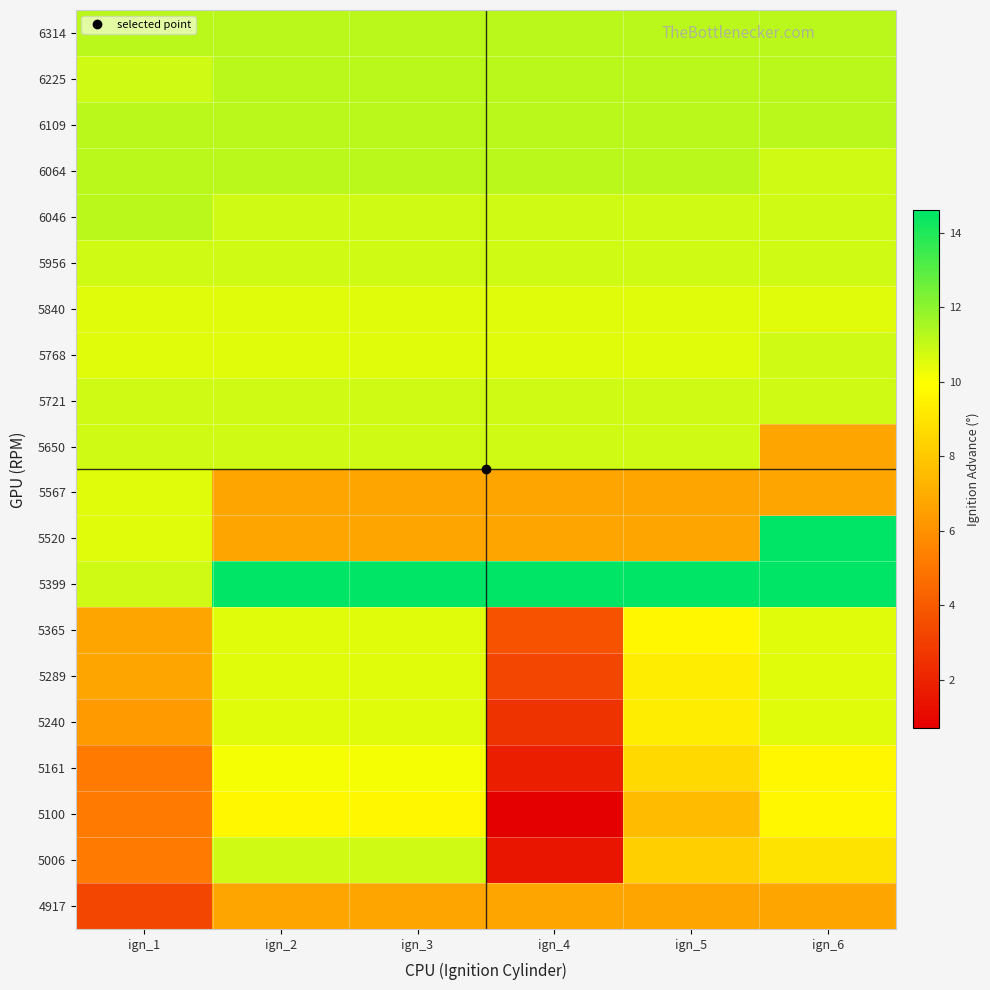

Reading right to left, list all the values displayed in this chart.

4917: ign_6=6.7	ign_5=6.7	ign_4=6.7	ign_3=6.7	ign_2=6.7	ign_1=3.3
5006: ign_6=9.0	ign_5=8.2	ign_4=1.5	ign_3=10.8	ign_2=10.8	ign_1=5.2
5100: ign_6=9.7	ign_5=7.5	ign_4=0.7	ign_3=9.7	ign_2=9.7	ign_1=5.2
5161: ign_6=9.7	ign_5=8.6	ign_4=1.8	ign_3=10.1	ign_2=10.1	ign_1=5.2
5240: ign_6=10.5	ign_5=9.3	ign_4=2.6	ign_3=10.5	ign_2=10.5	ign_1=6.3
5289: ign_6=10.5	ign_5=9.3	ign_4=3.3	ign_3=10.5	ign_2=10.5	ign_1=6.7
5365: ign_6=10.5	ign_5=9.7	ign_4=3.7	ign_3=10.5	ign_2=10.5	ign_1=6.7
5399: ign_6=14.6	ign_5=14.6	ign_4=14.6	ign_3=14.6	ign_2=14.6	ign_1=10.8
5520: ign_6=14.6	ign_5=6.7	ign_4=6.7	ign_3=6.7	ign_2=6.7	ign_1=10.5
5567: ign_6=6.7	ign_5=6.7	ign_4=6.7	ign_3=6.7	ign_2=6.7	ign_1=10.5
5650: ign_6=6.7	ign_5=10.8	ign_4=10.8	ign_3=10.8	ign_2=10.8	ign_1=10.8
5721: ign_6=10.8	ign_5=10.8	ign_4=10.8	ign_3=10.8	ign_2=10.8	ign_1=10.8
5768: ign_6=10.8	ign_5=10.5	ign_4=10.5	ign_3=10.5	ign_2=10.5	ign_1=10.5
5840: ign_6=10.5	ign_5=10.5	ign_4=10.5	ign_3=10.5	ign_2=10.5	ign_1=10.5
5956: ign_6=10.8	ign_5=10.8	ign_4=10.8	ign_3=10.8	ign_2=10.8	ign_1=10.8
6046: ign_6=10.8	ign_5=10.8	ign_4=10.8	ign_3=10.8	ign_2=10.8	ign_1=11.2
6064: ign_6=10.8	ign_5=11.2	ign_4=11.2	ign_3=11.2	ign_2=11.2	ign_1=11.2
6109: ign_6=11.2	ign_5=11.2	ign_4=11.2	ign_3=11.2	ign_2=11.2	ign_1=11.2
6225: ign_6=11.2	ign_5=11.2	ign_4=11.2	ign_3=11.2	ign_2=11.2	ign_1=10.8
6314: ign_6=11.2	ign_5=11.2	ign_4=11.2	ign_3=11.2	ign_2=11.2	ign_1=11.2